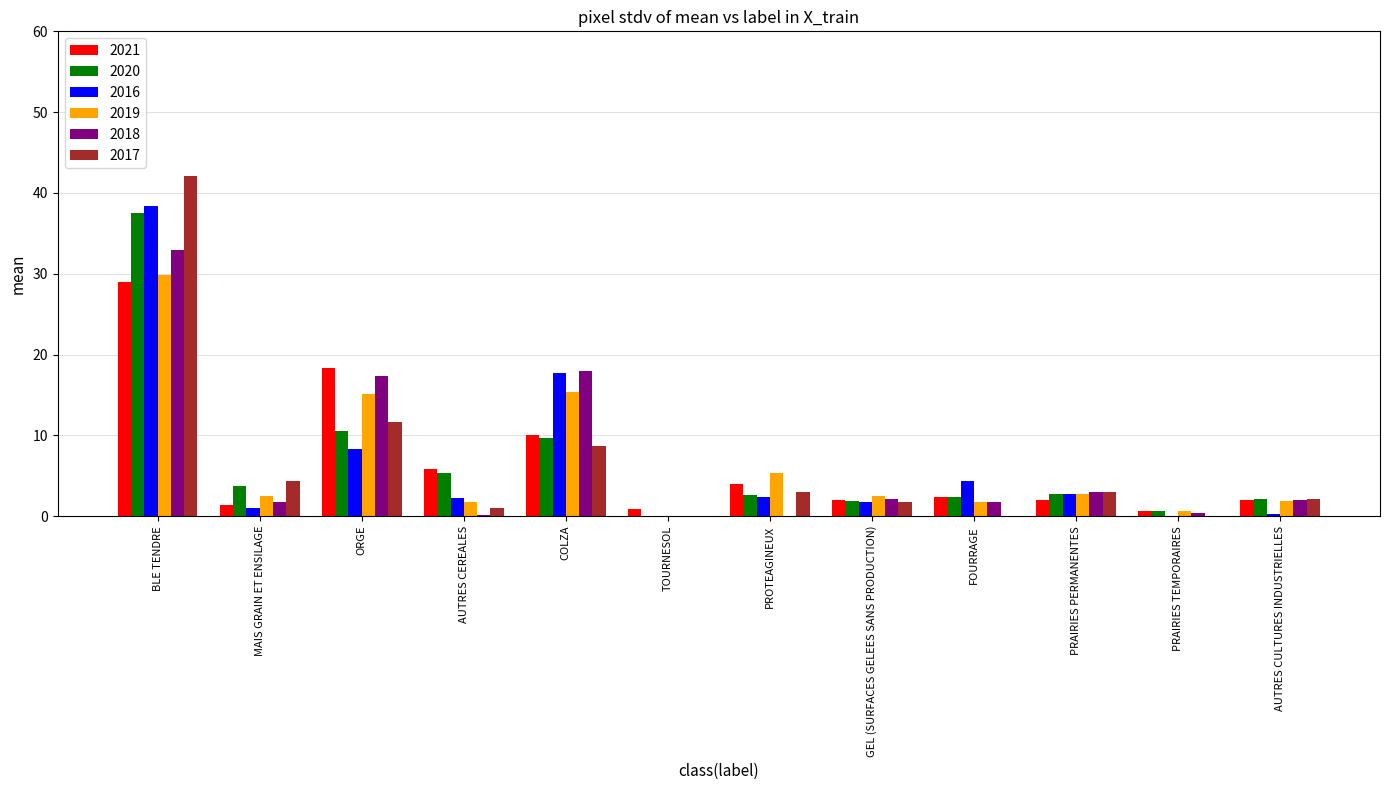

What is the sum of all 2017 values?

77.7